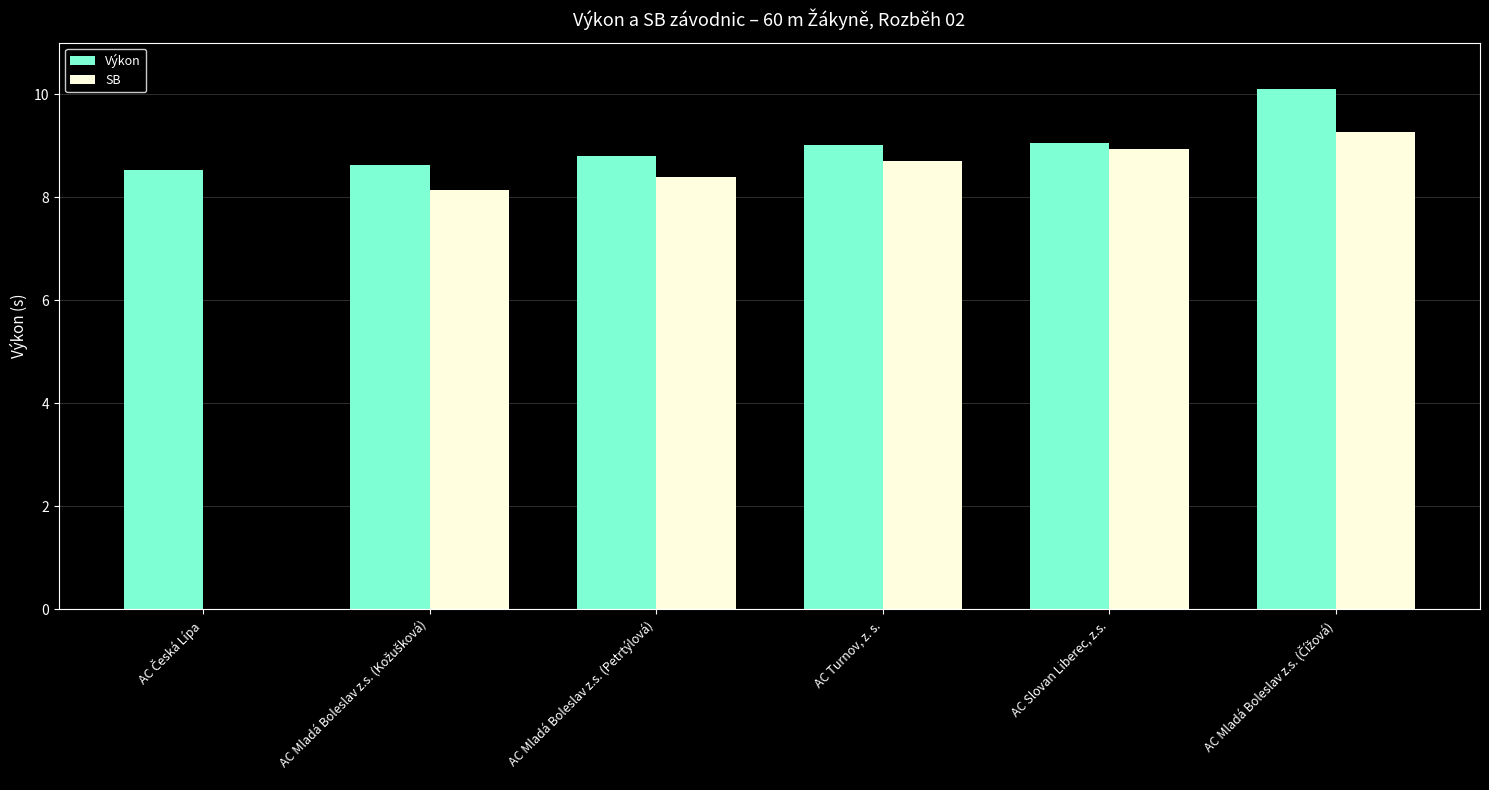

Is it true that Výkon equals 15.5 at AC Slovan Liberec, z.s.?

False